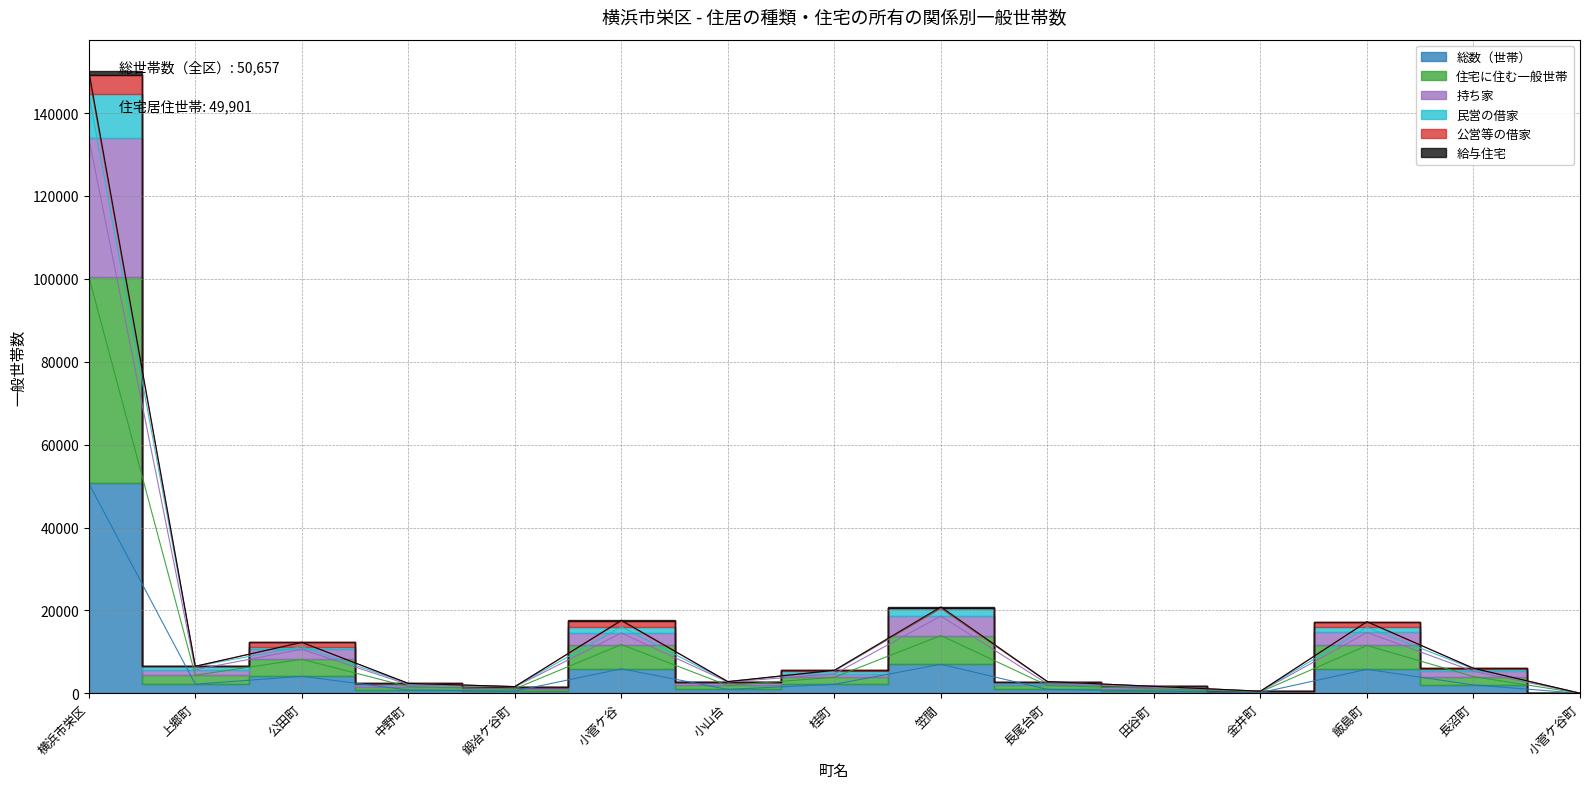

True or false: 住宅に住む一般世帯 and 民営の借家 intersect in this chart.

False